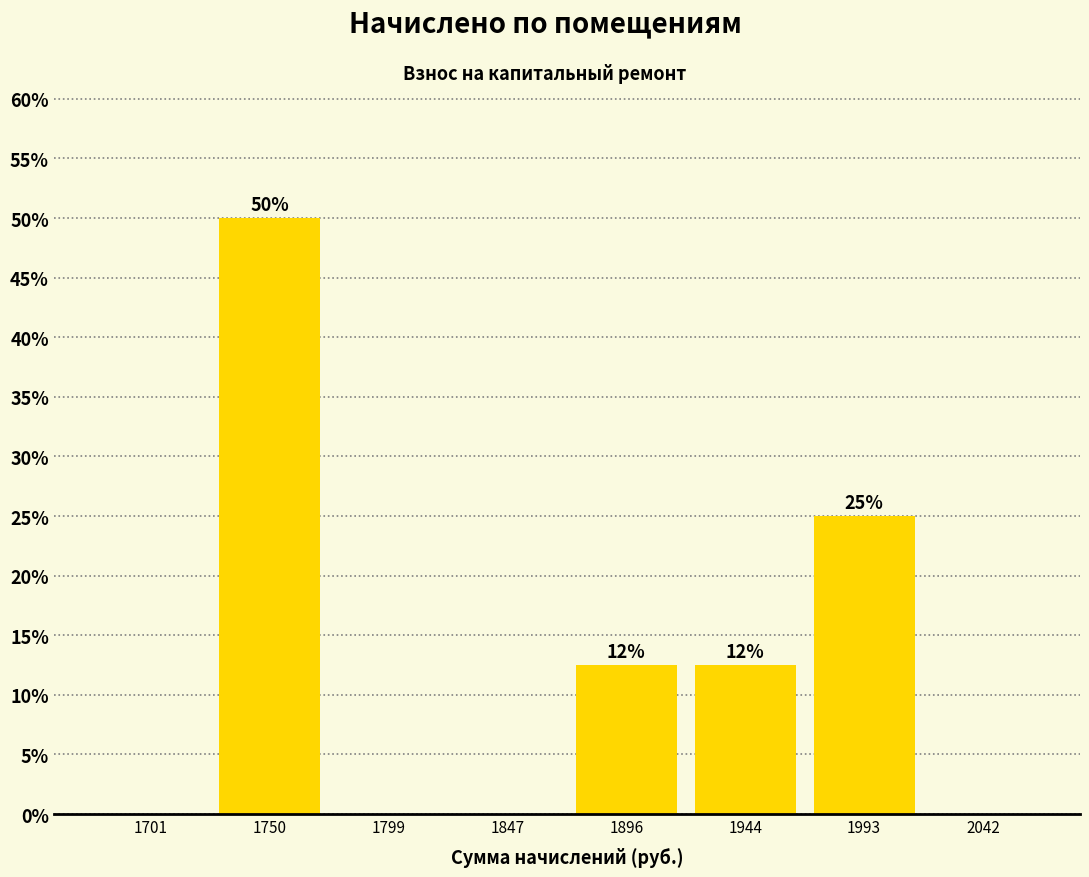

Over which range of the x-axis is the bar tallest?

1725 to 1775